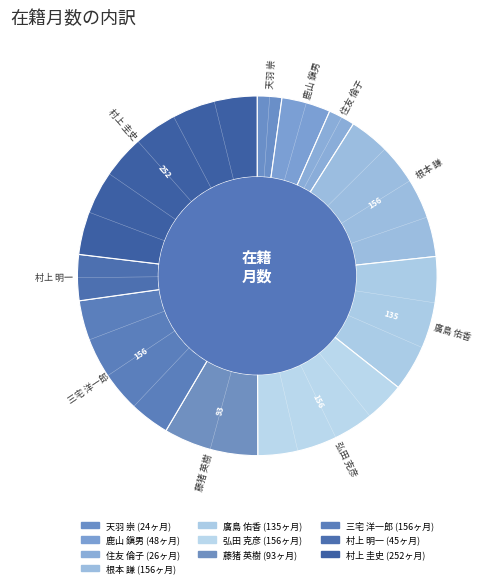

Is there a majority slice in this chart?

No